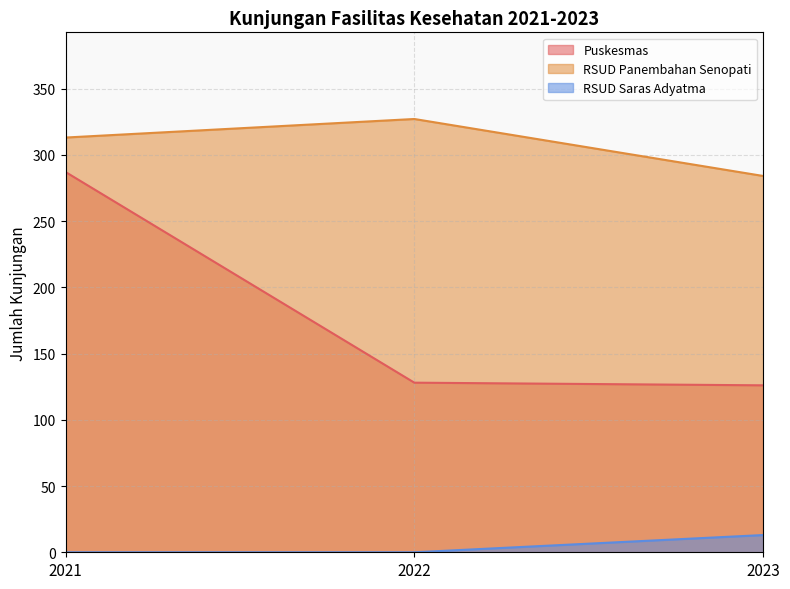

Which has a higher value, 2021 or 2023?

2021